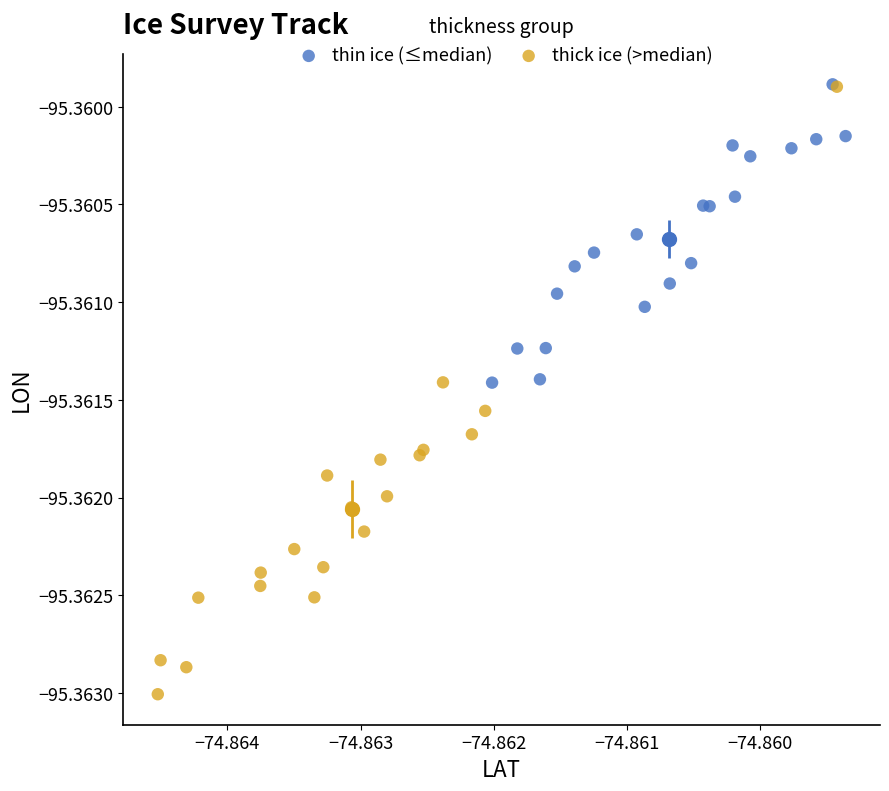

Which series has the largest Y range (max minus min)?

thick ice (>median)